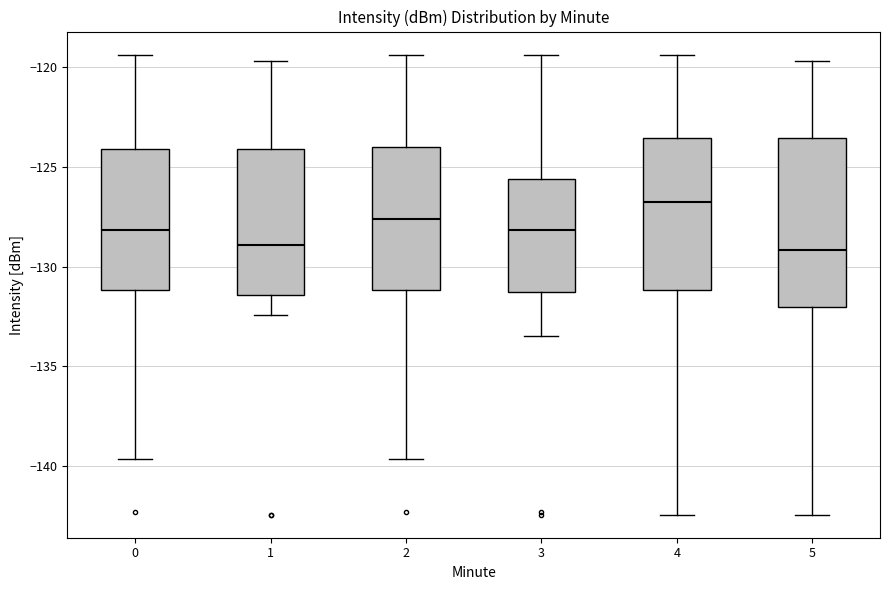

Which box is the tallest, from its lower edge to its upper edge?

5